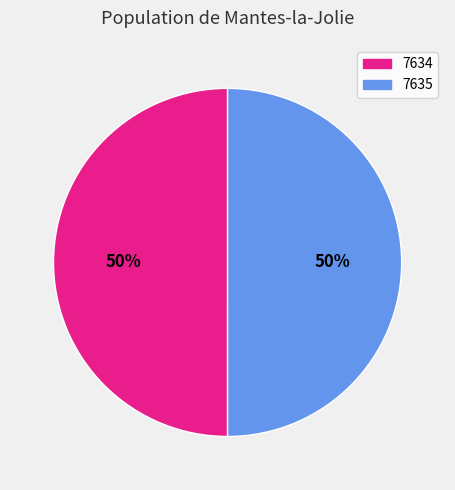

Is the sum of 7635 and 7634 greater than half?

Yes